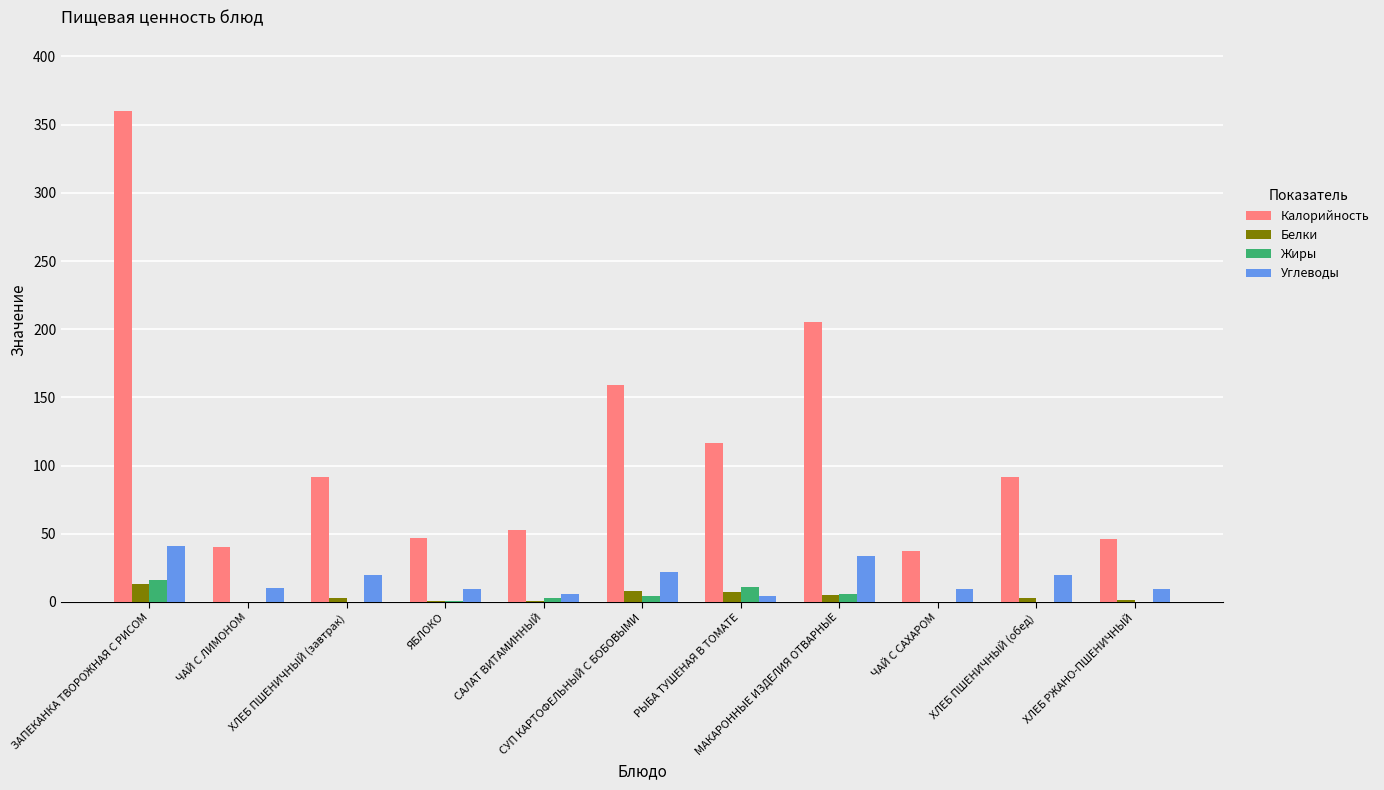

What is the greatest value displayed?

360.3